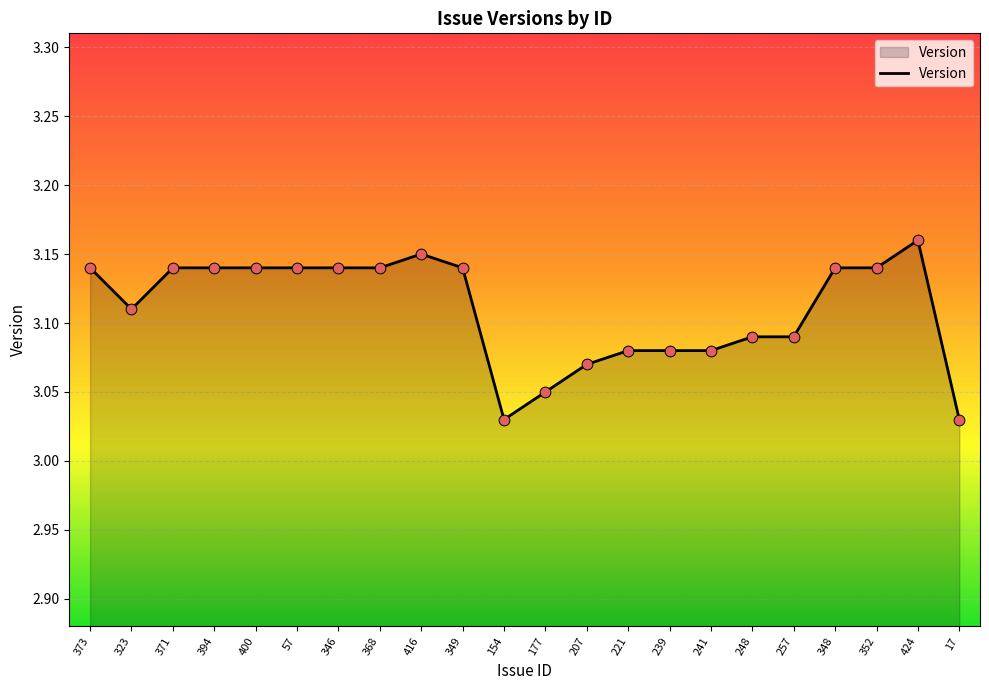

Approximately how many times larger is the value at 239 compared to 17?

1.0